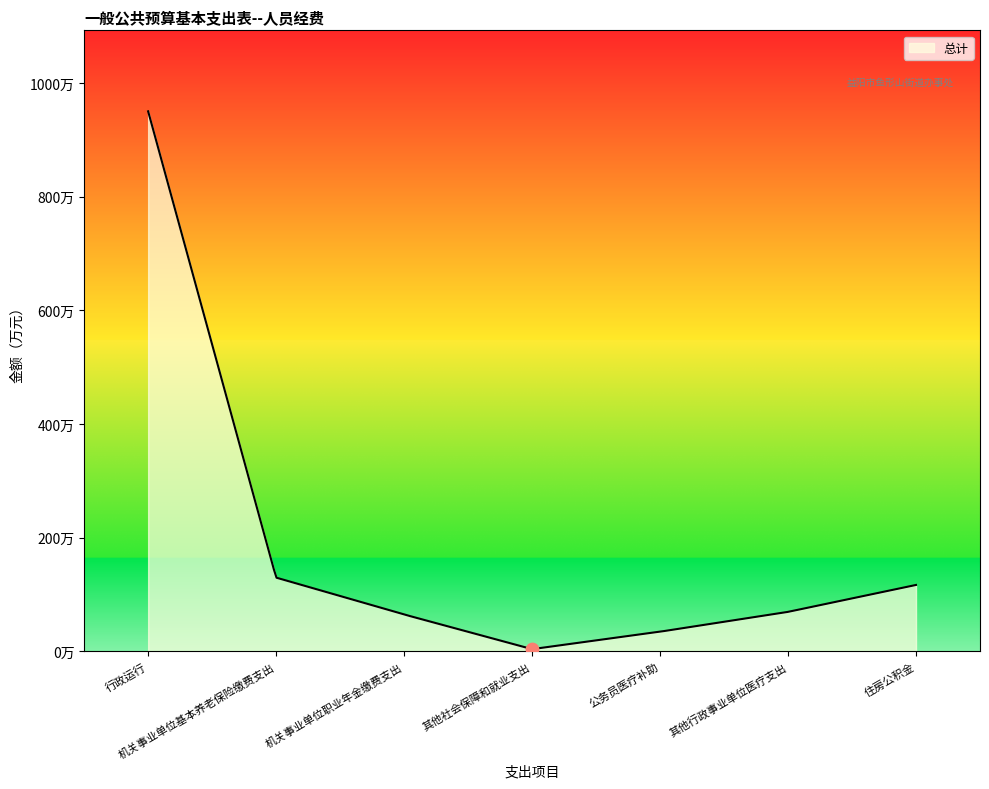

What is the change in value from 机关事业单位基本养老保险缴费支出 to 其他行政事业单位医疗支出?

-60.3